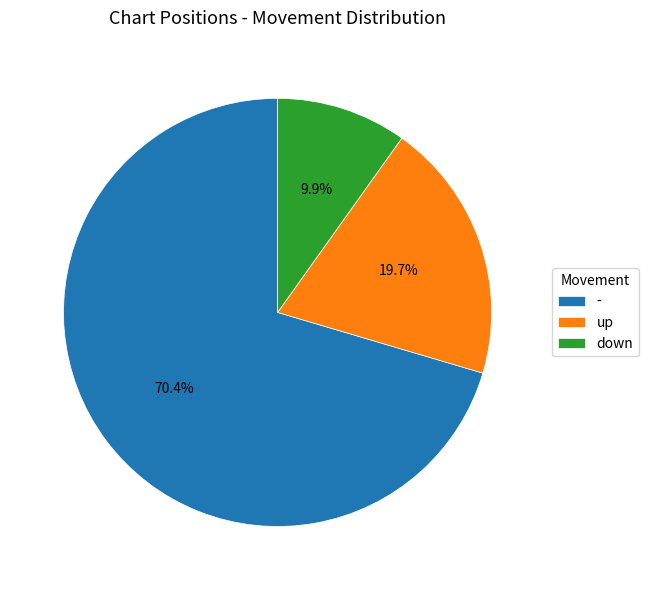

Approximately how many times larger is the value at up compared to -?

0.3